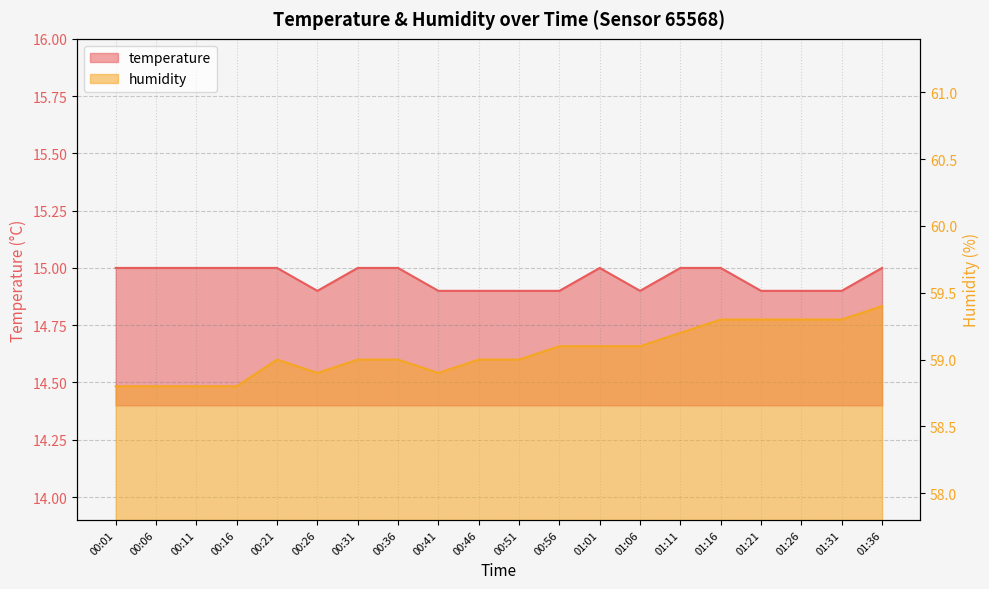

True or false: temperature and humidity cross at least once.

False